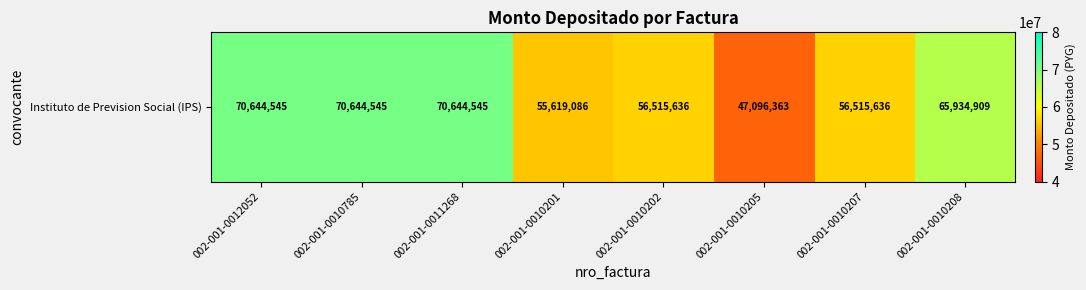

How many data points are above 65934909?

3